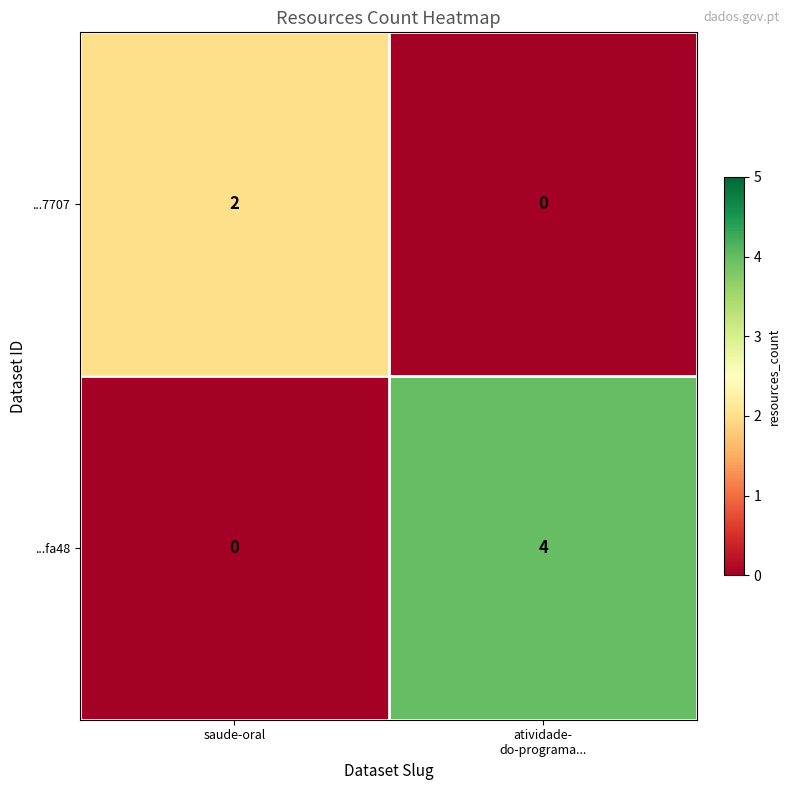

Which series has the widest spread of values?

...fa48